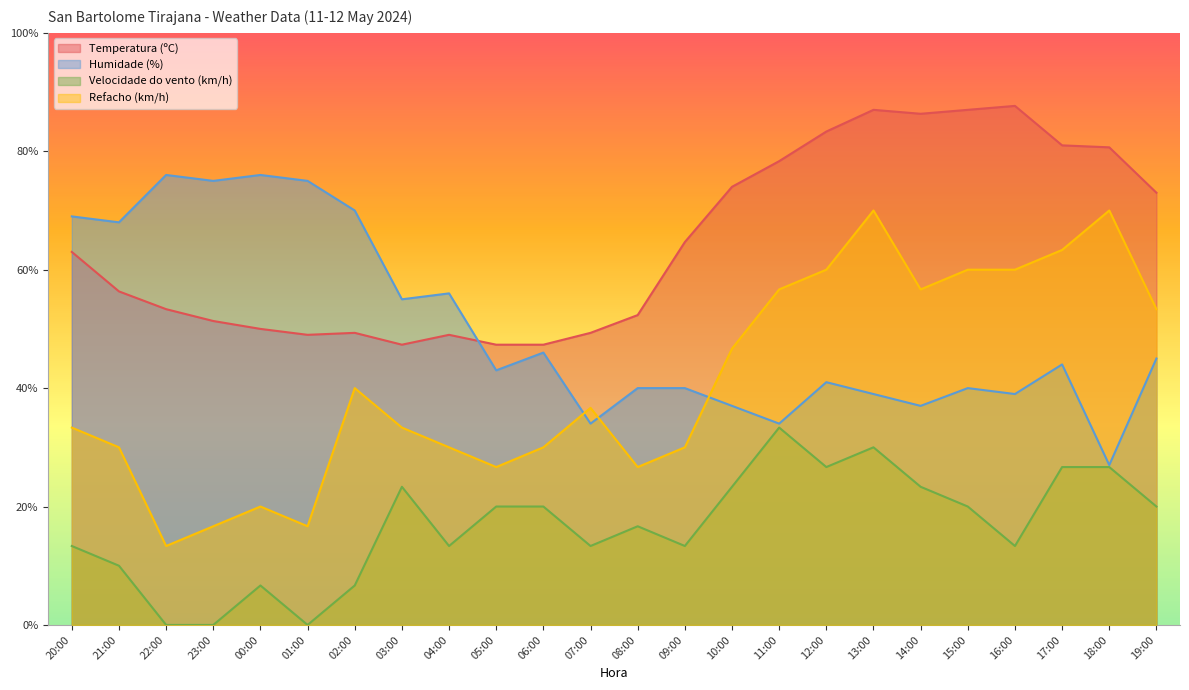

What is the label of the 13th point from the right?

07:00